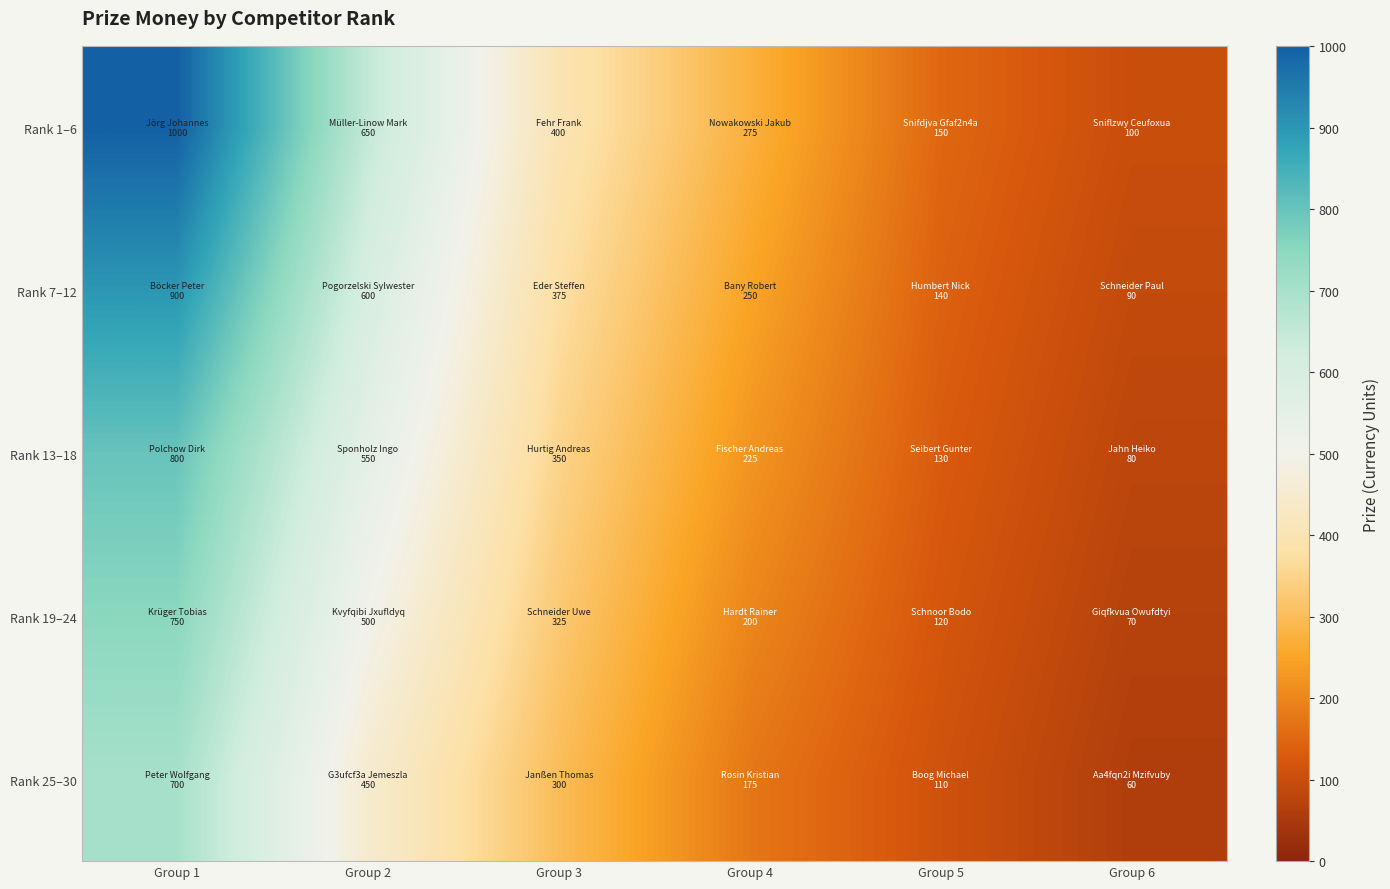

At Group 1, list the series in order from largest to smallest.

Rank 1–6, Rank 7–12, Rank 13–18, Rank 19–24, Rank 25–30